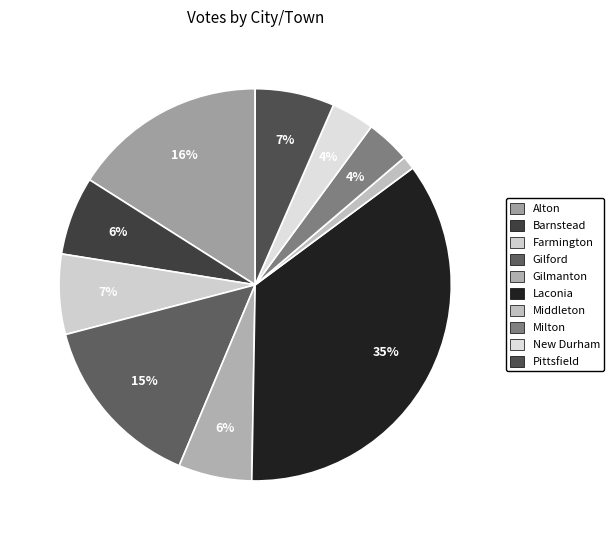

What is the smallest slice in the pie chart?

Middleton